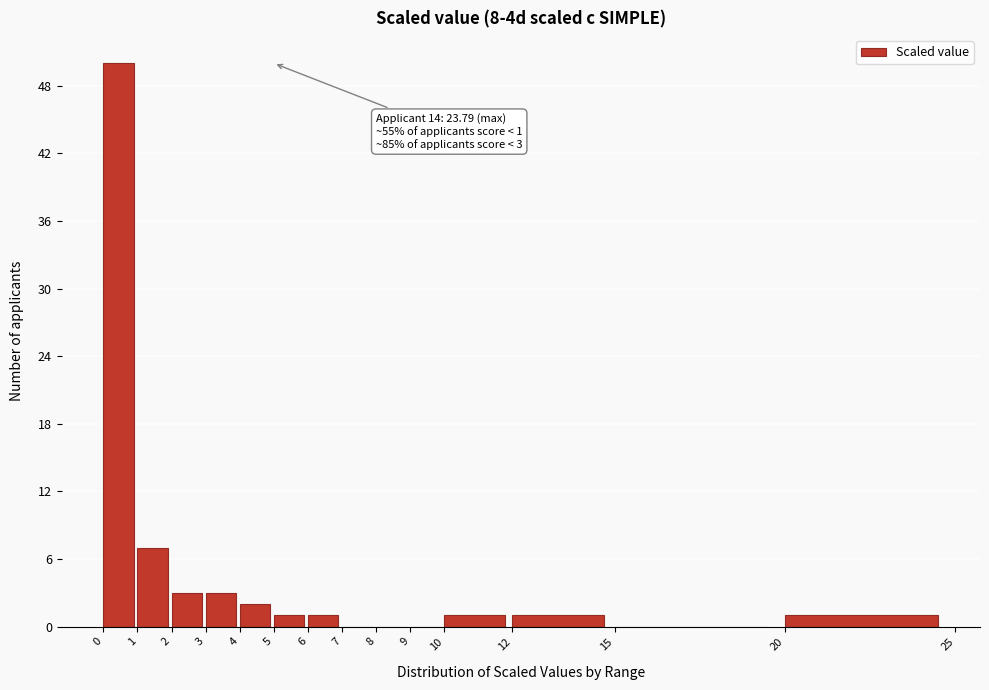

Over which range of the x-axis is the bar tallest?

0 to 1